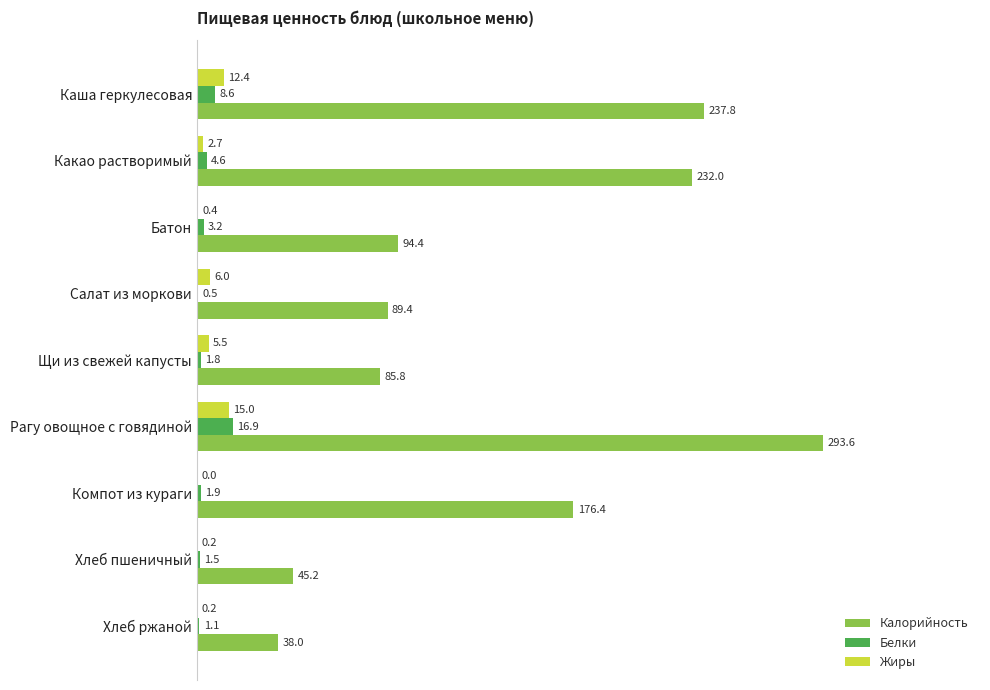

At which label does Белки reach its peak?

Рагу овощное с говядиной